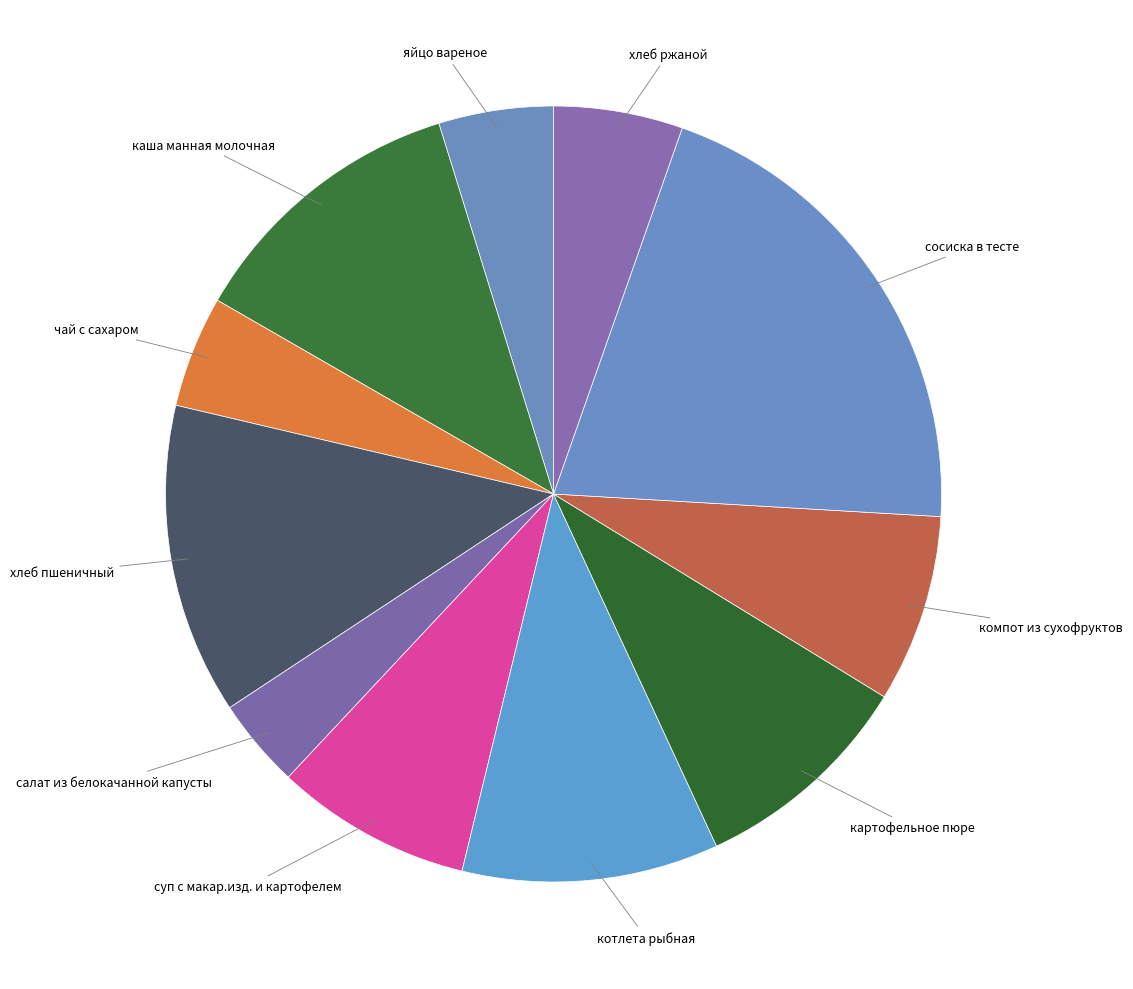

How many slices are in this pie chart?

11